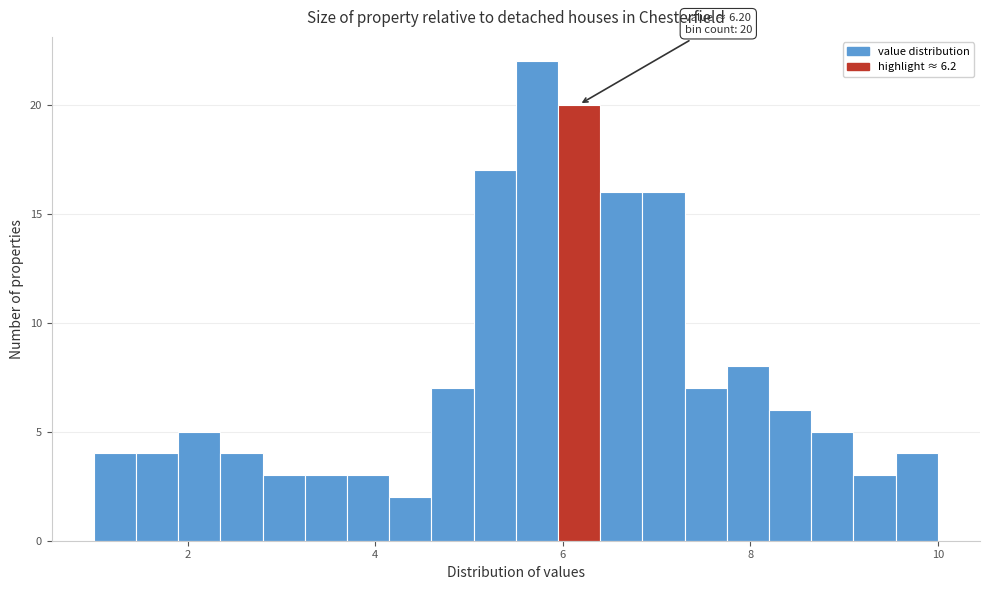

Read against the x-axis, roughly where is the centre of the tallest bar?

5.8